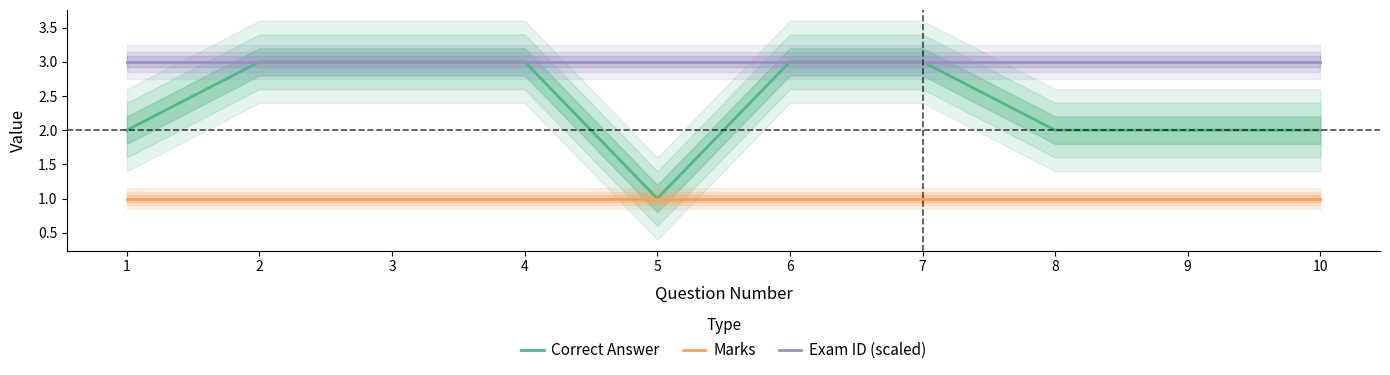

What is the total value across all series at 6?

7